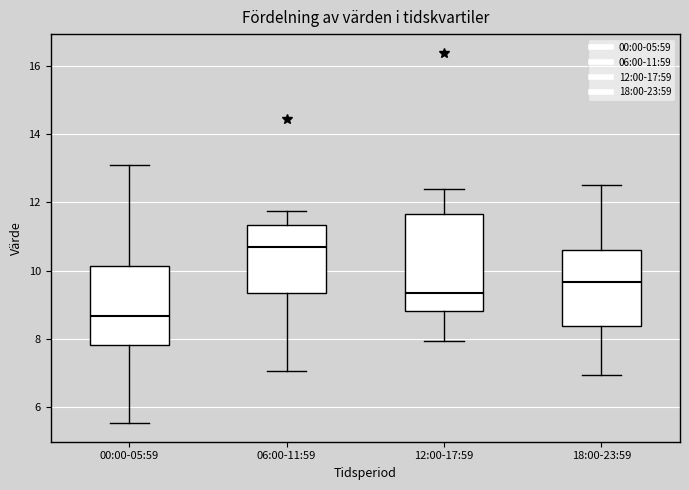

Reading left to right, read every box against the y-axis: the position of its median line, the range the box covers, and the ends of its whiskers. The values are not printed on the chart, so give them approximately, as read against the axis.

00:00-05:59: median 8.6, box 7.8 to 10.2, whiskers 5.6 to 13.2
06:00-11:59: median 10.6, box 9.4 to 11.4, whiskers 7.0 to 11.8
12:00-17:59: median 9.4, box 8.8 to 11.6, whiskers 8.0 to 12.4
18:00-23:59: median 9.6, box 8.4 to 10.6, whiskers 7.0 to 12.6